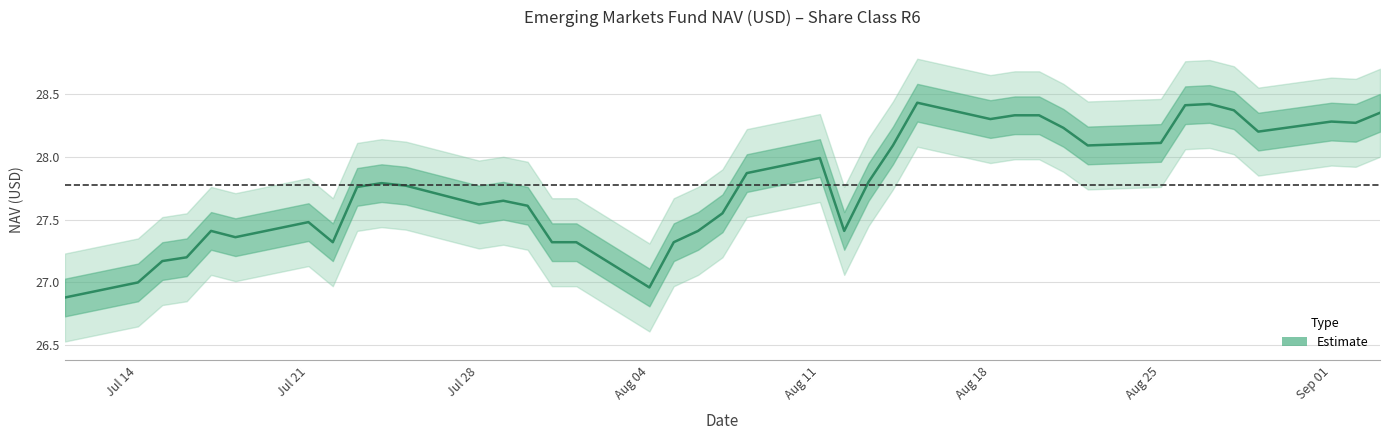

List the labels in order of value, largest first.

2025-08-15, 2025-08-27, 2025-08-26, 2025-08-28, 2025-09-03, 2025-08-19, 2025-08-20, 2025-08-18, 2025-09-01, 2025-09-02, 2025-08-21, 2025-08-29, 2025-08-25, 2025-08-14, 2025-08-22, 2025-08-11, 2025-08-08, 2025-08-13, 2025-07-24, 2025-07-25, 2025-07-23, 2025-07-29, 2025-07-28, 2025-07-30, 2025-08-07, 2025-07-21, 2025-07-17, 2025-08-06, 2025-08-12, 2025-07-18, 2025-07-22, 2025-07-31, 2025-08-01, 2025-08-05, 2025-07-16, 2025-07-15, 2025-07-14, 2025-08-04, 2025-07-11